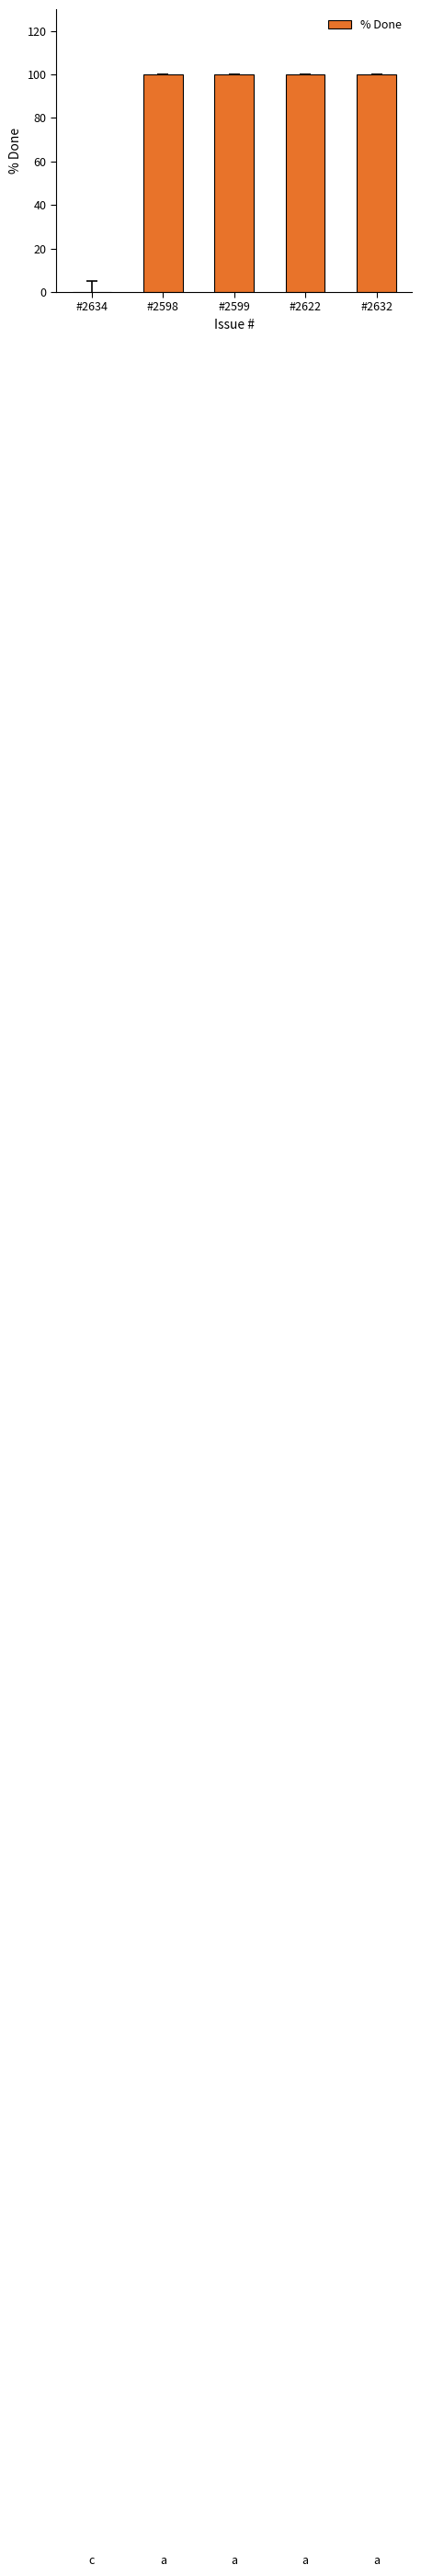

Reading left to right, extract all data points from this chart.

#2634=0	#2598=100	#2599=100	#2622=100	#2632=100